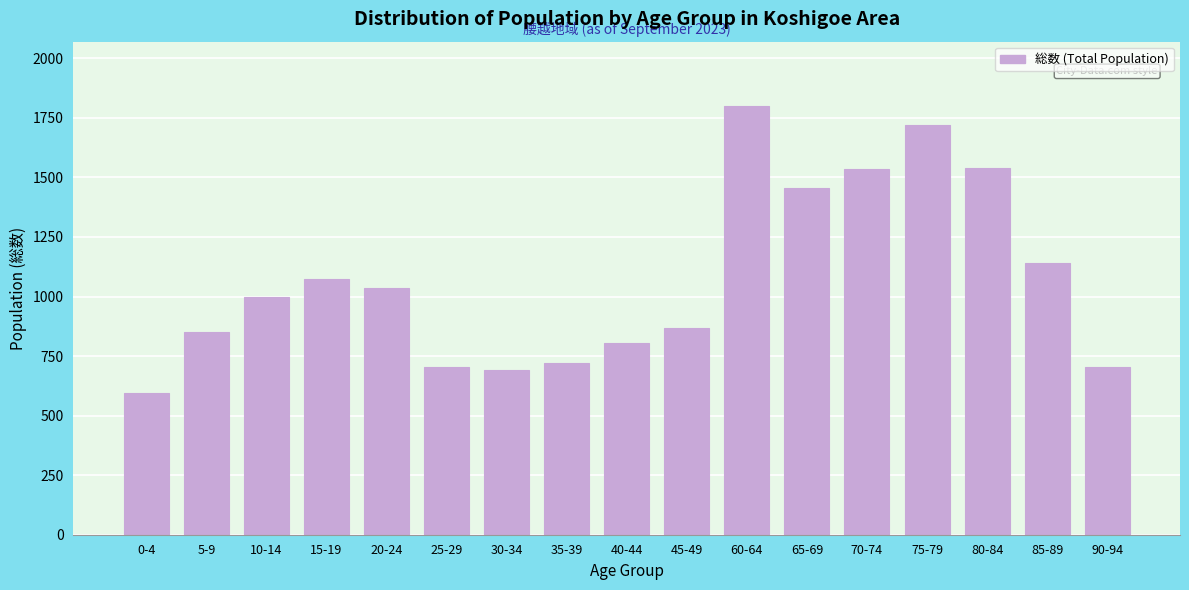

What is the average value?

1073